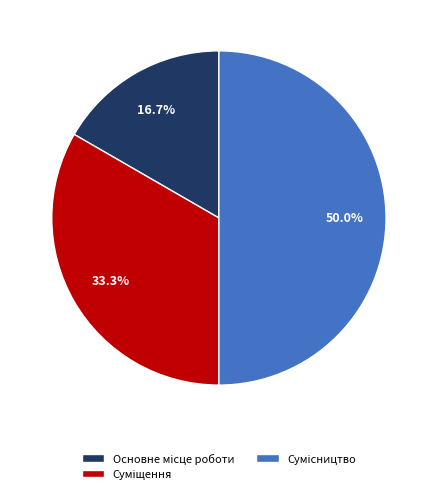

How many segments does this pie chart have?

3